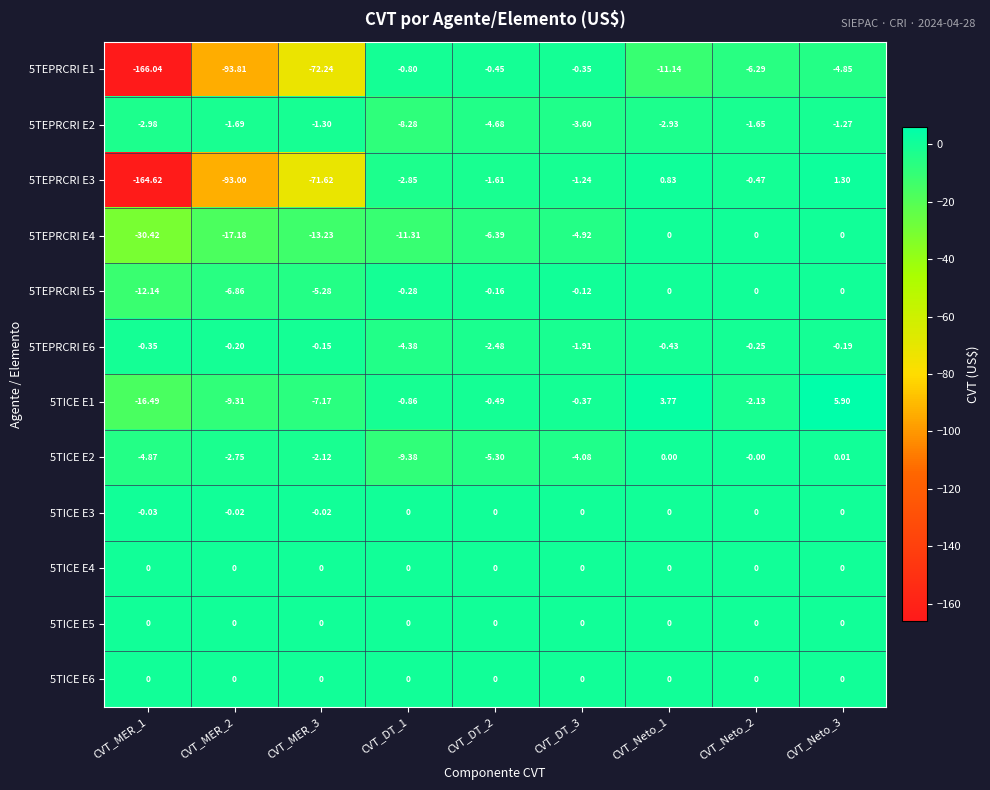

How many distinct data groups are displayed?

12